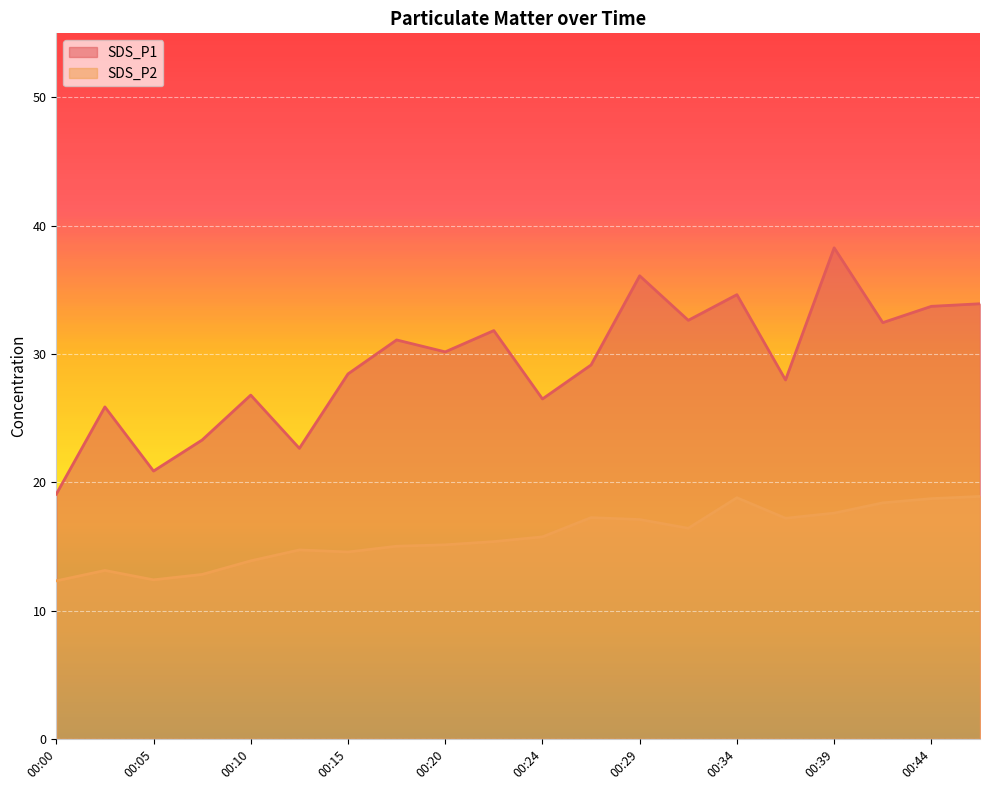

What is the difference between the SDS_P2 values at 00:12 and 00:37?

2.5